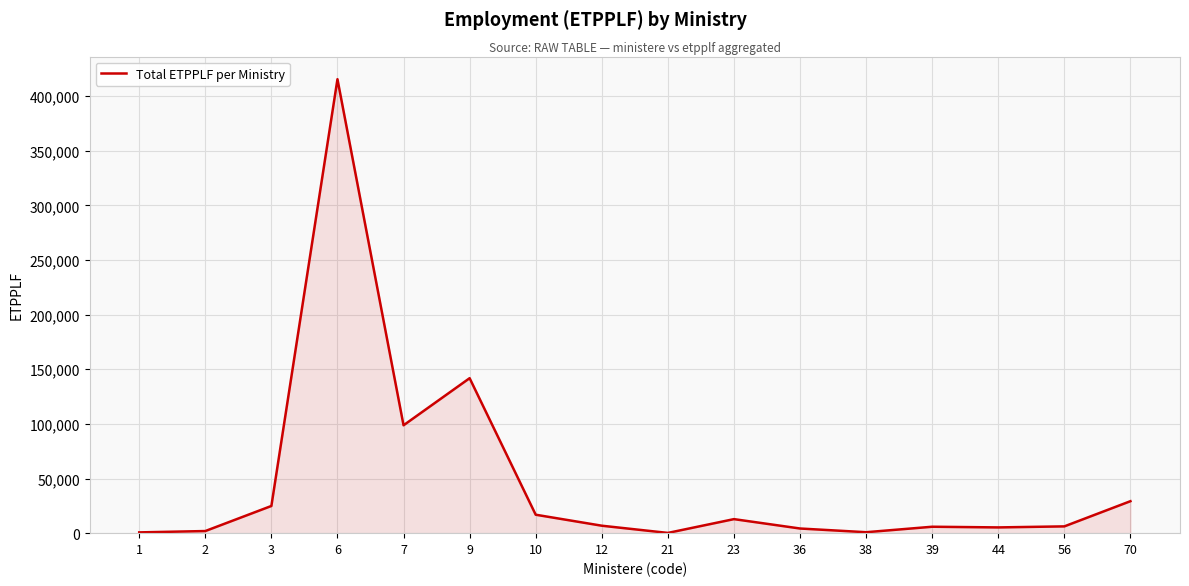

True or false: the data shows 4260 at 36.

True